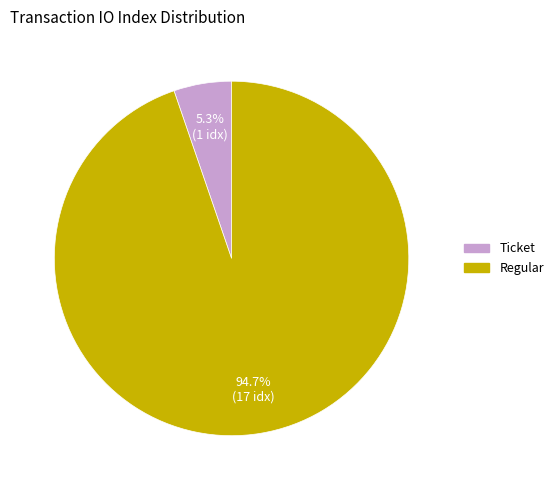

Does any single category account for the majority?

Yes